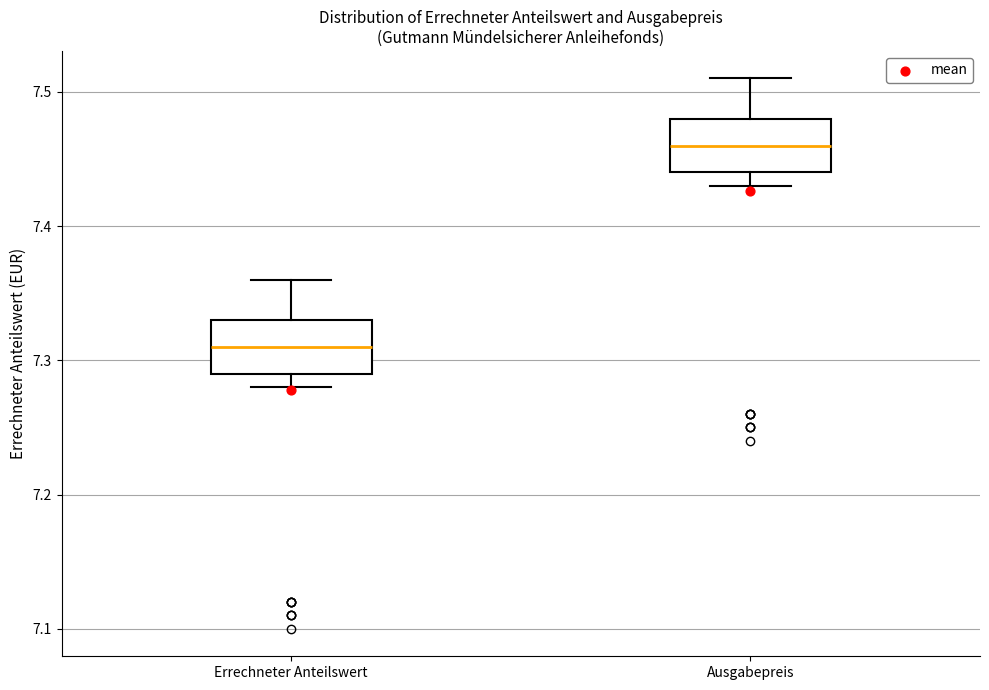

Which box has the lowest median line?

Errechneter Anteilswert